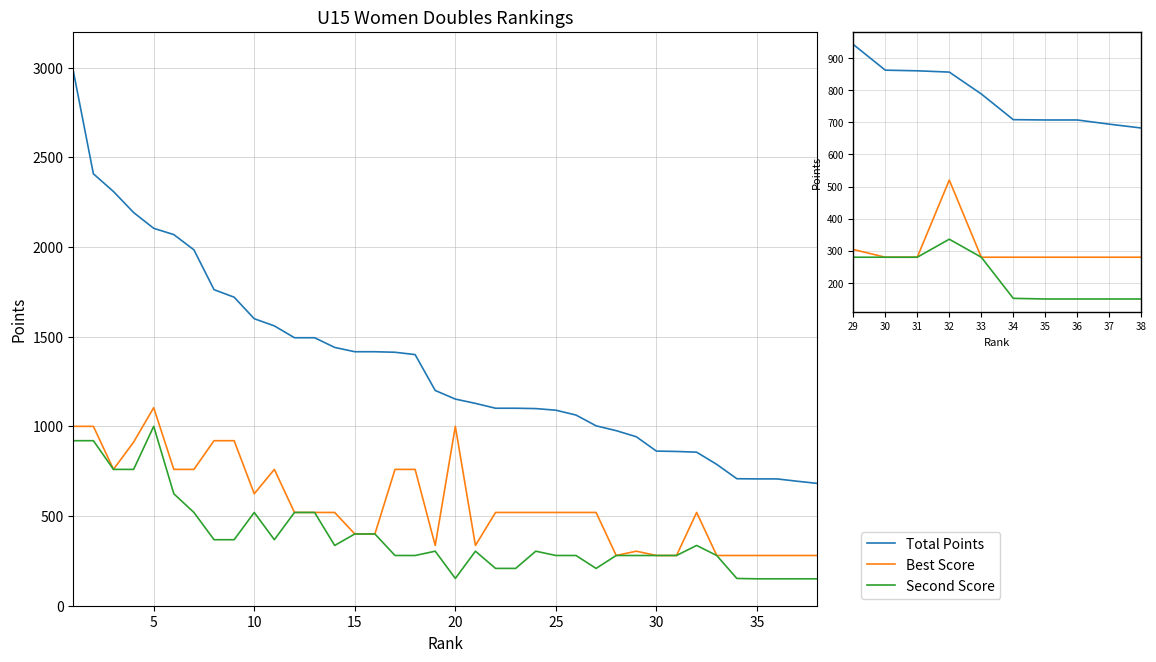

Which has a higher value, 32 or 36?

32